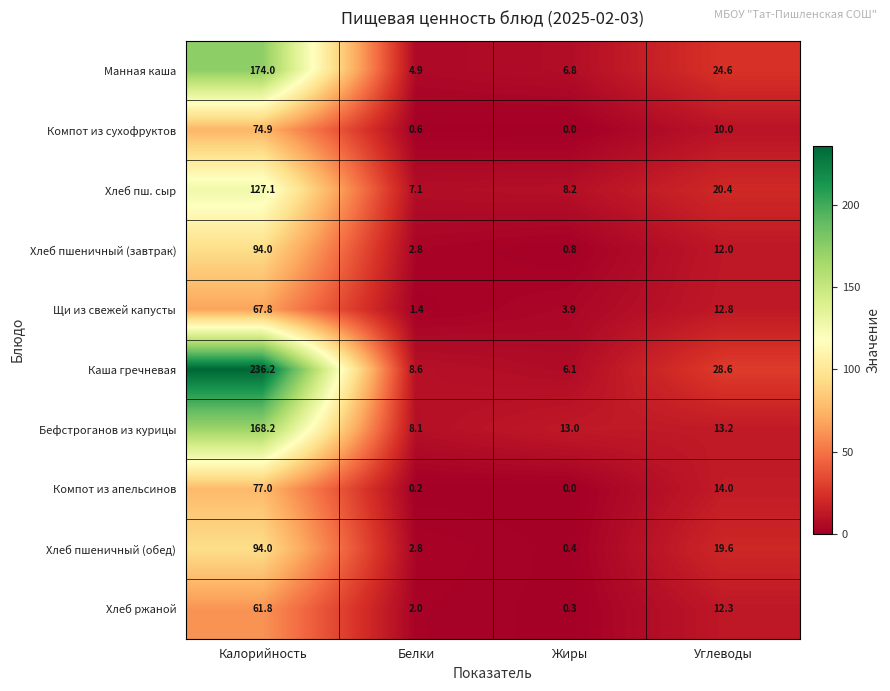

Rank the categories by Хлеб пшеничный (обед) value from lowest to highest.

Жиры, Белки, Углеводы, Калорийность